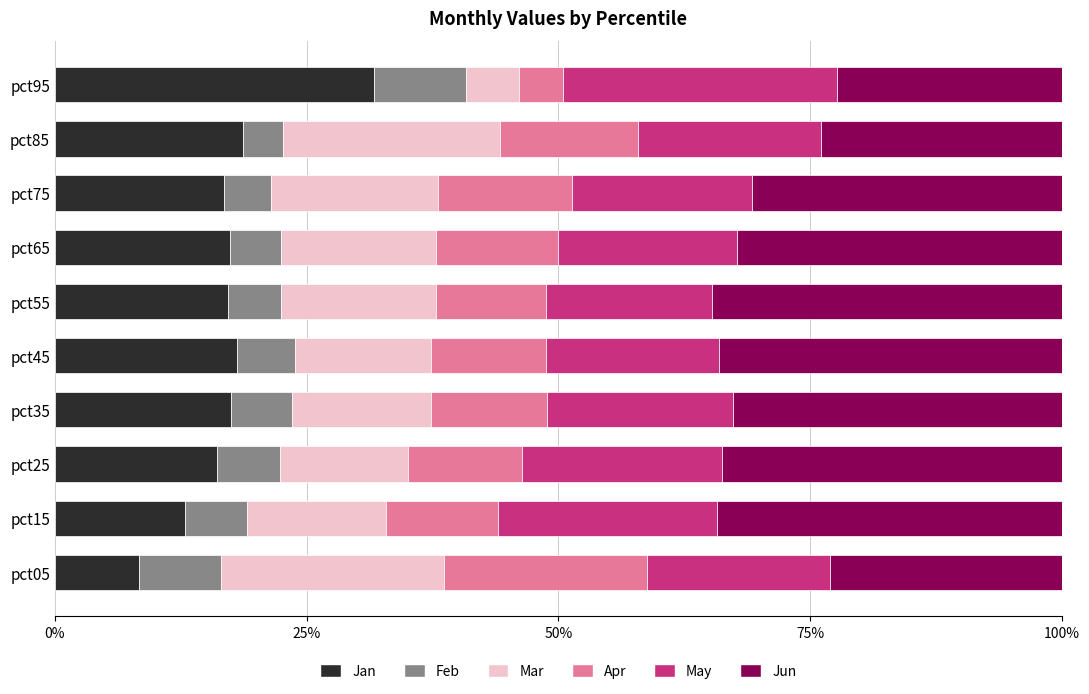

At which label does Jan reach its minimum?

pct05